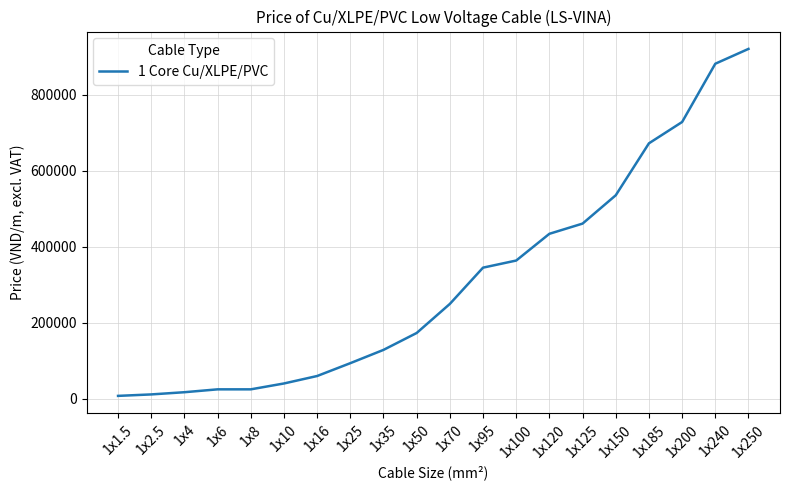

What is the maximum value shown in the chart?

920180